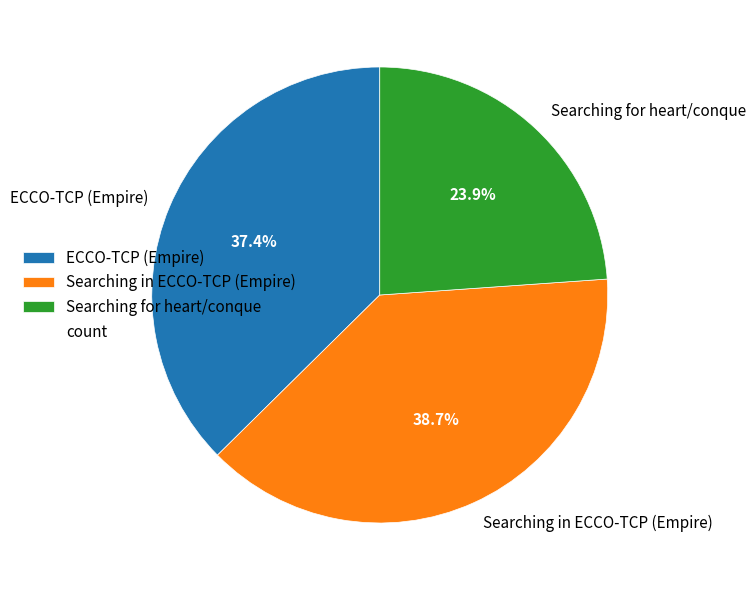

How many segments does this pie chart have?

3